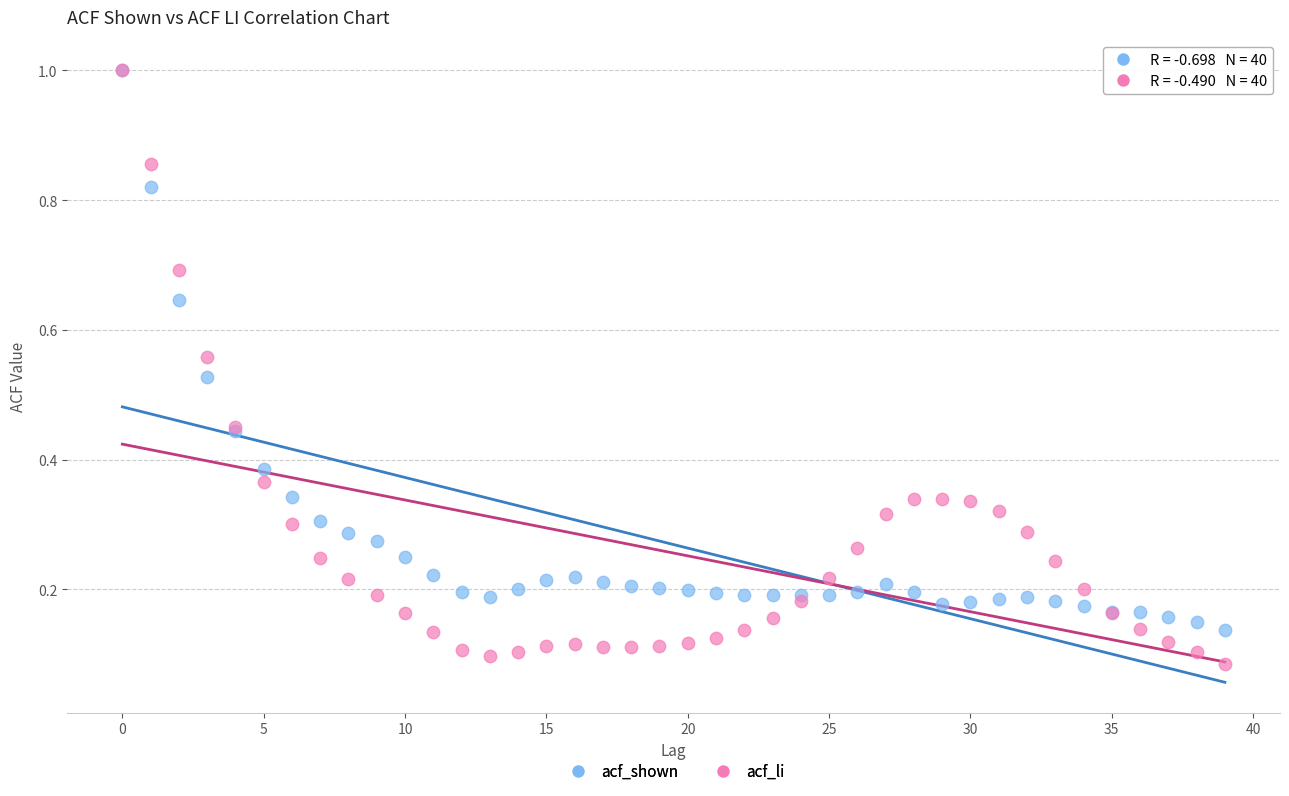

Which series reaches the minimum Y coordinate?

acf_li